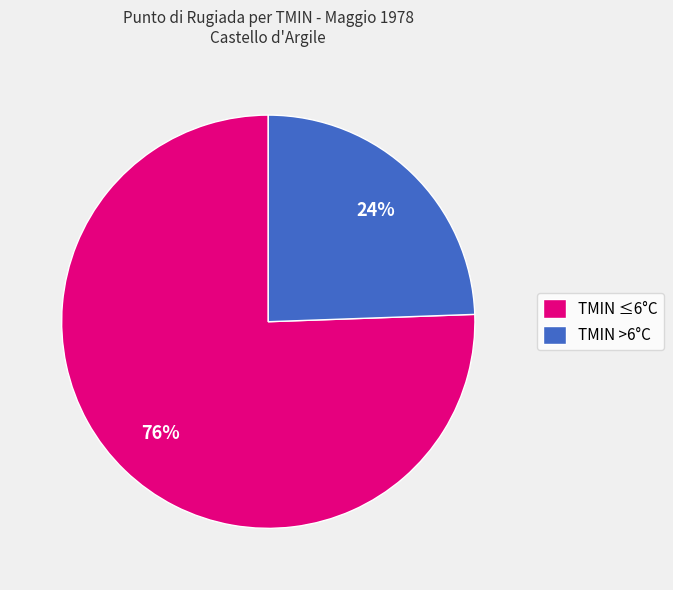

Is there a majority slice in this chart?

Yes